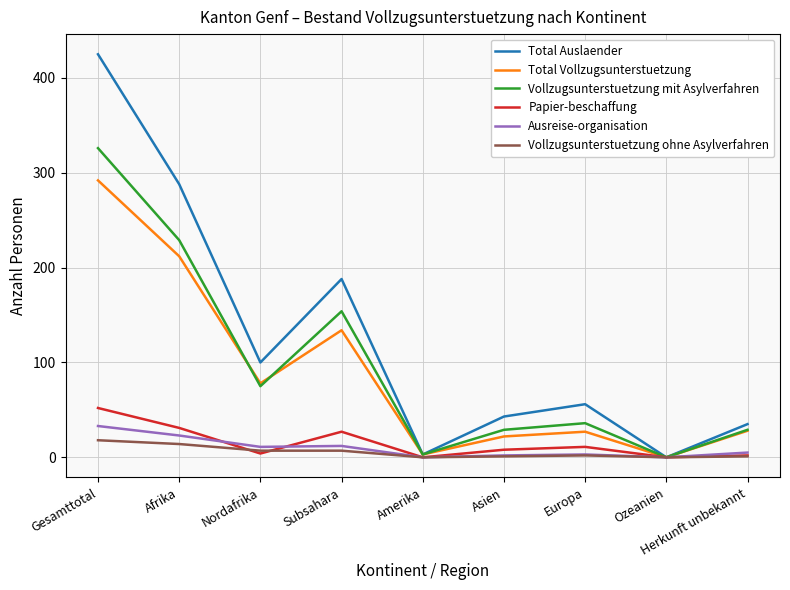

The Ausreise-organisation series shows 12 at Subsahara. True or false?

True